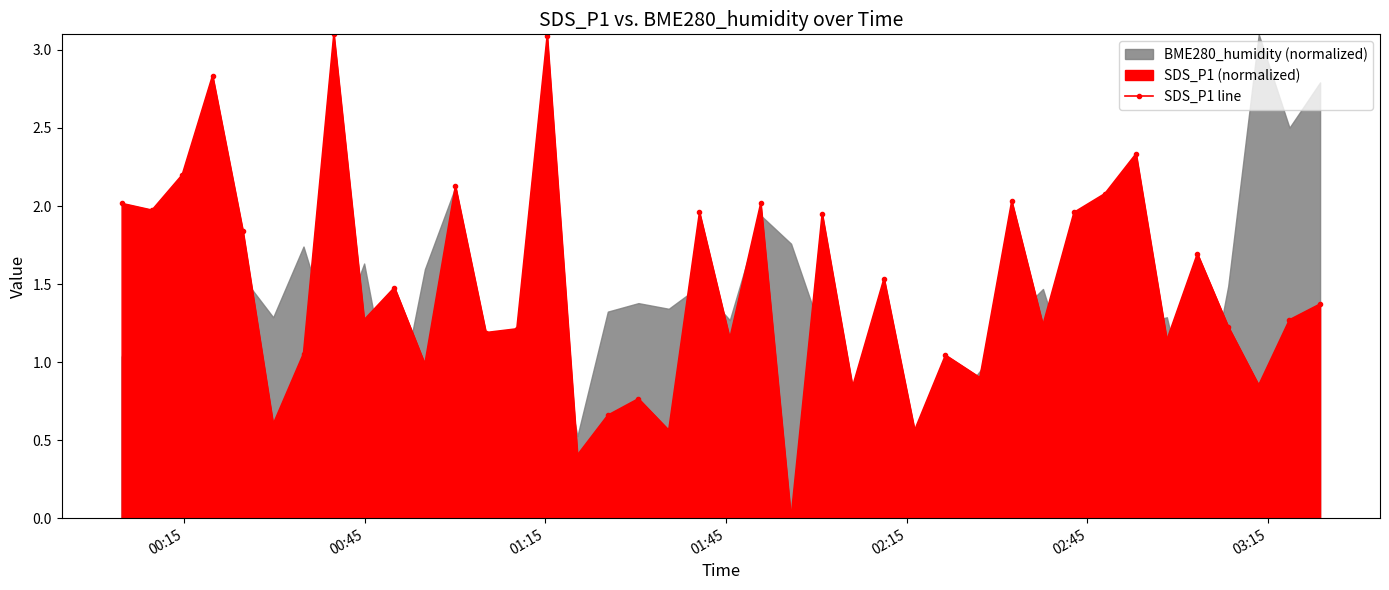

What is the difference between the second highest and second lowest values?

2.7